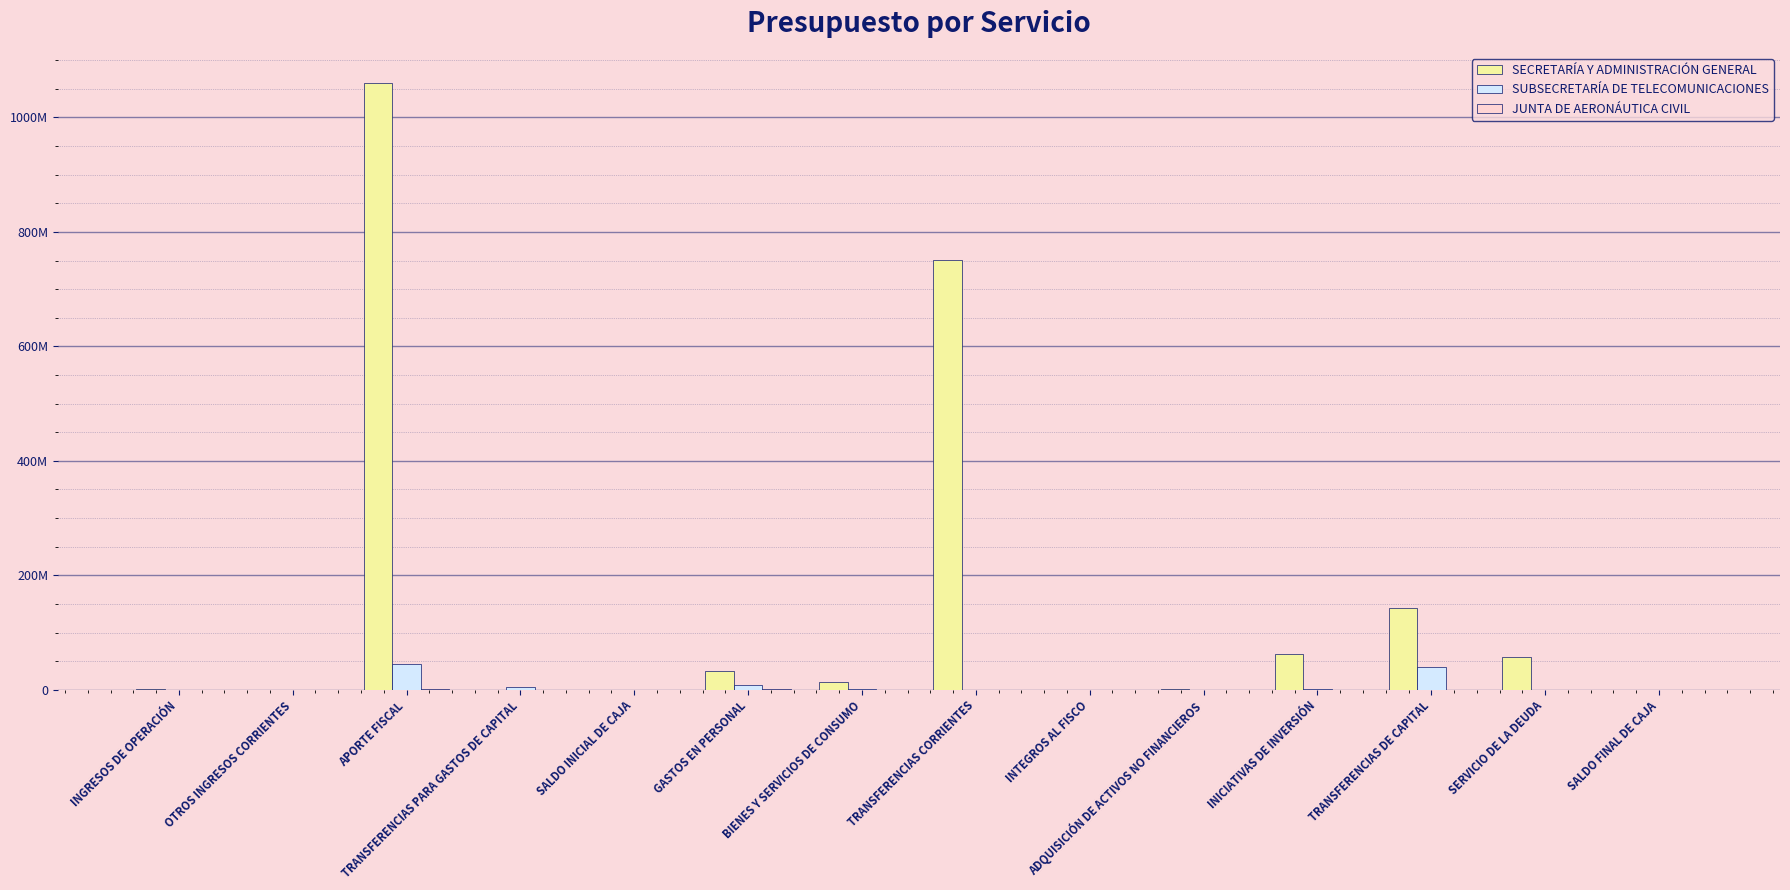

How many bars are there in total?

42